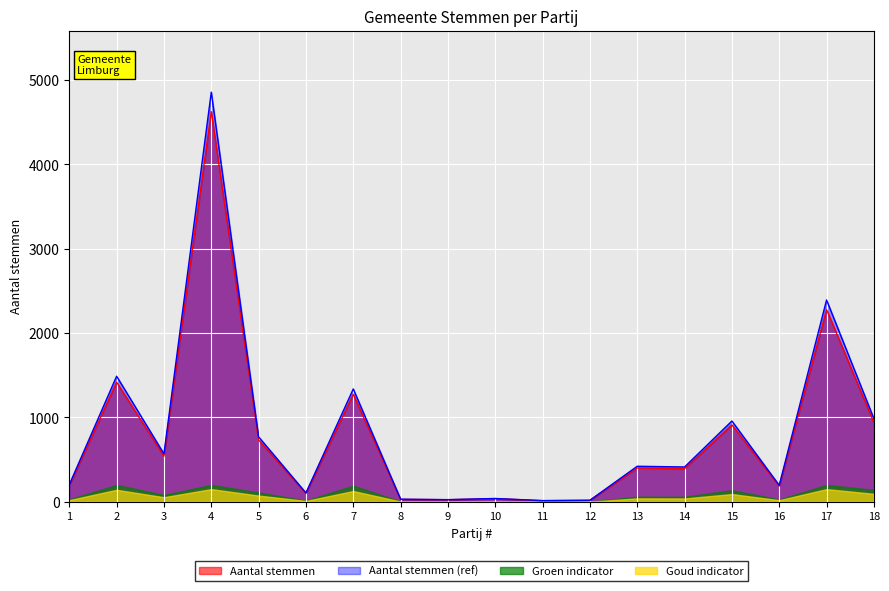

What is the difference between the maximum and second lowest values?

4609